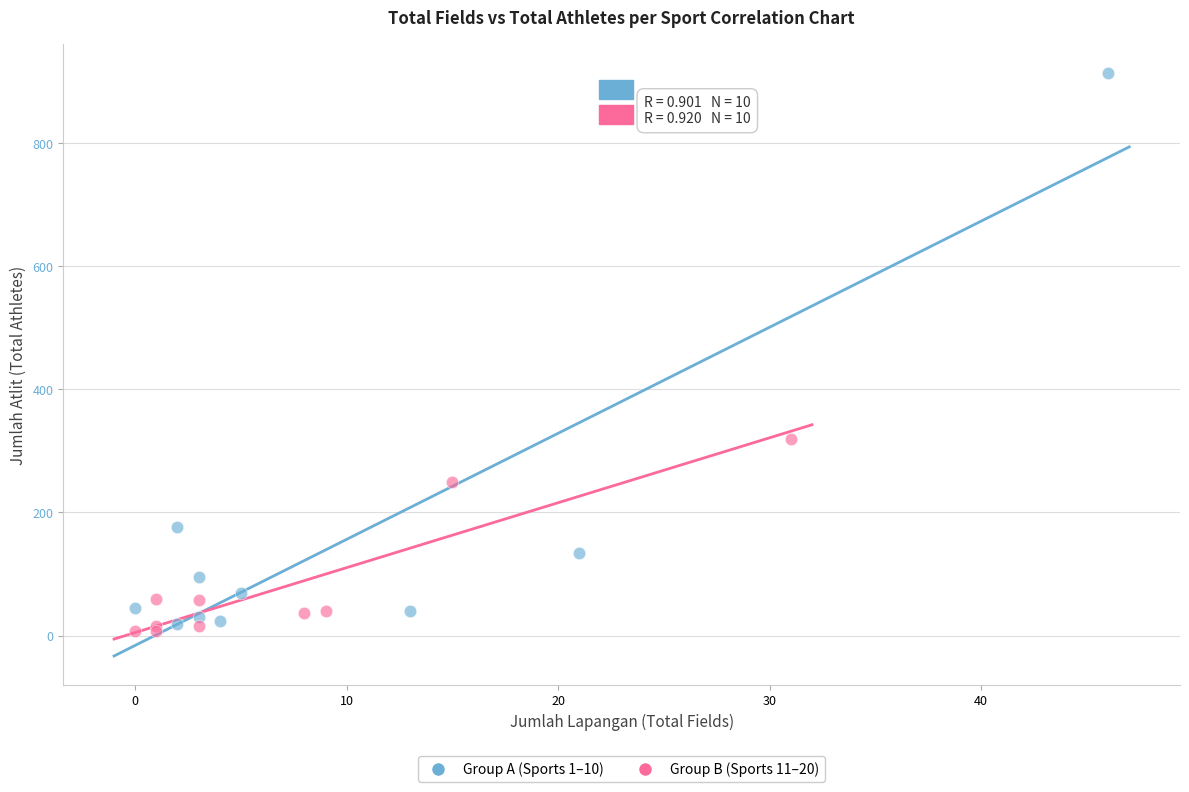

Which series has the widest spread of Y values?

Group A (Sports 1–10)